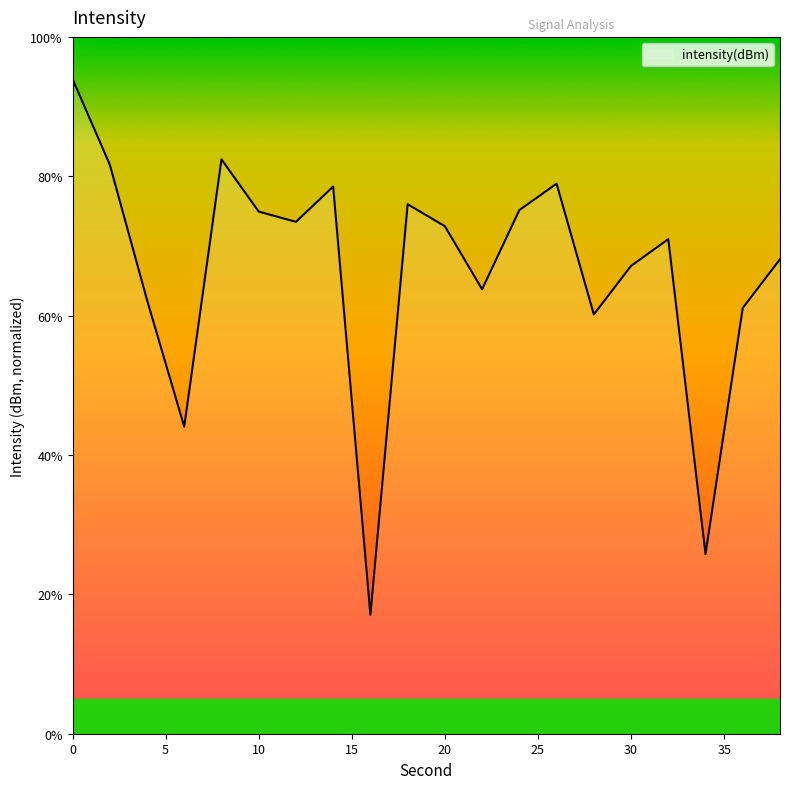

Count the number of data series in this chart.

1